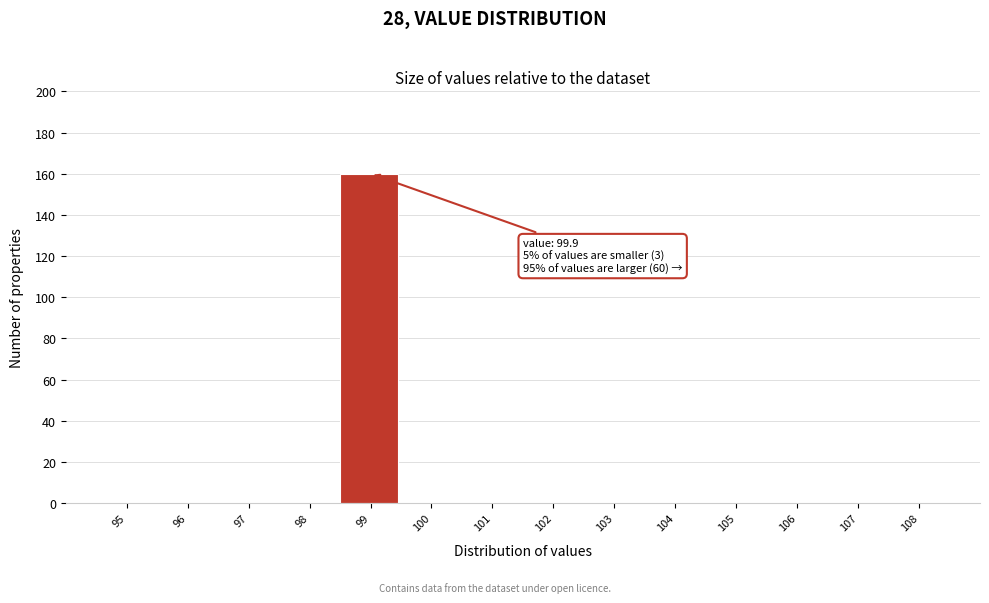

Reading left to right, what are all the values shown in this chart?

95=0	96=0	97=0	98=0	99=160	100=0	101=0	102=0	103=0	104=0	105=0	106=0	107=0	108=0